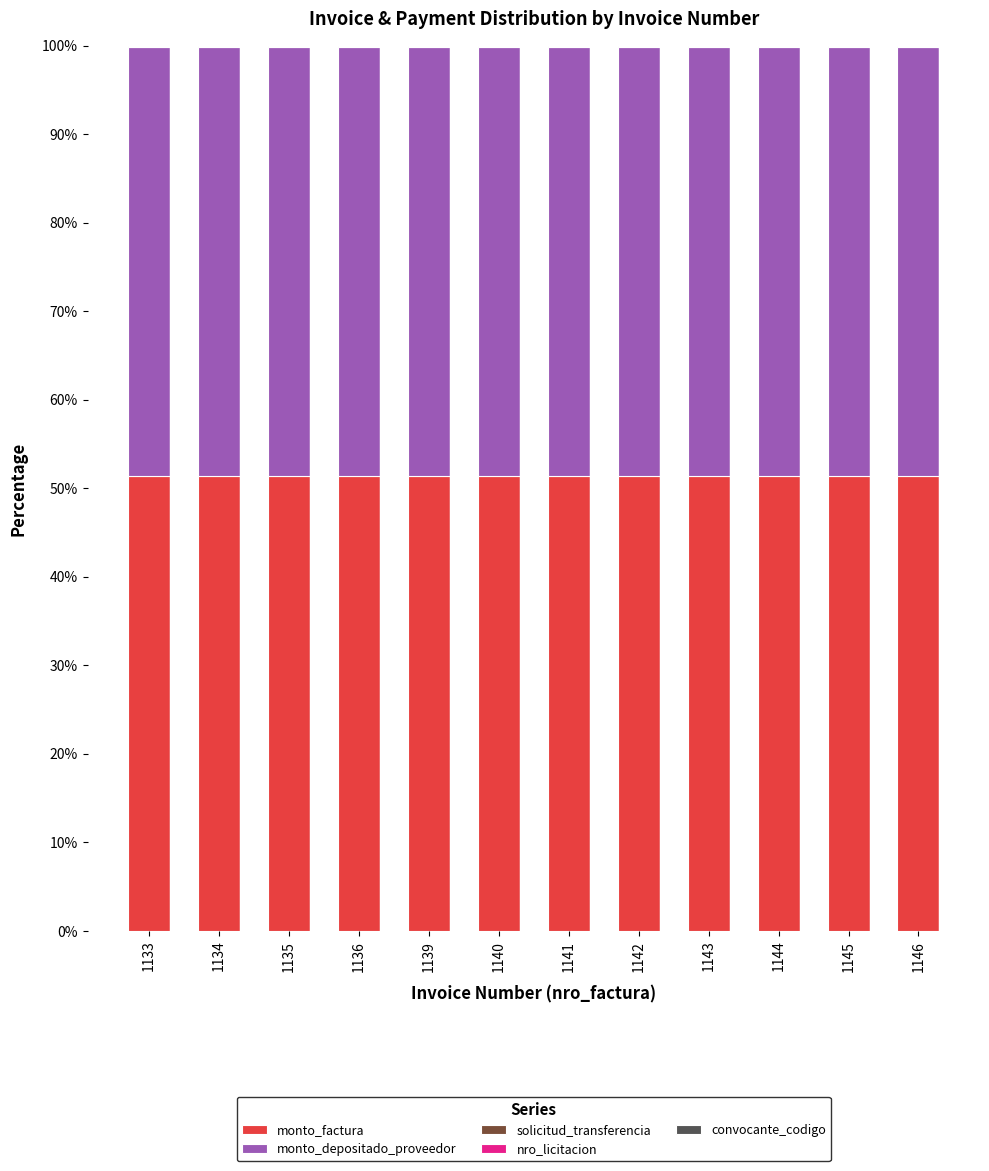

What is the sum of all monto_factura values?

616.2